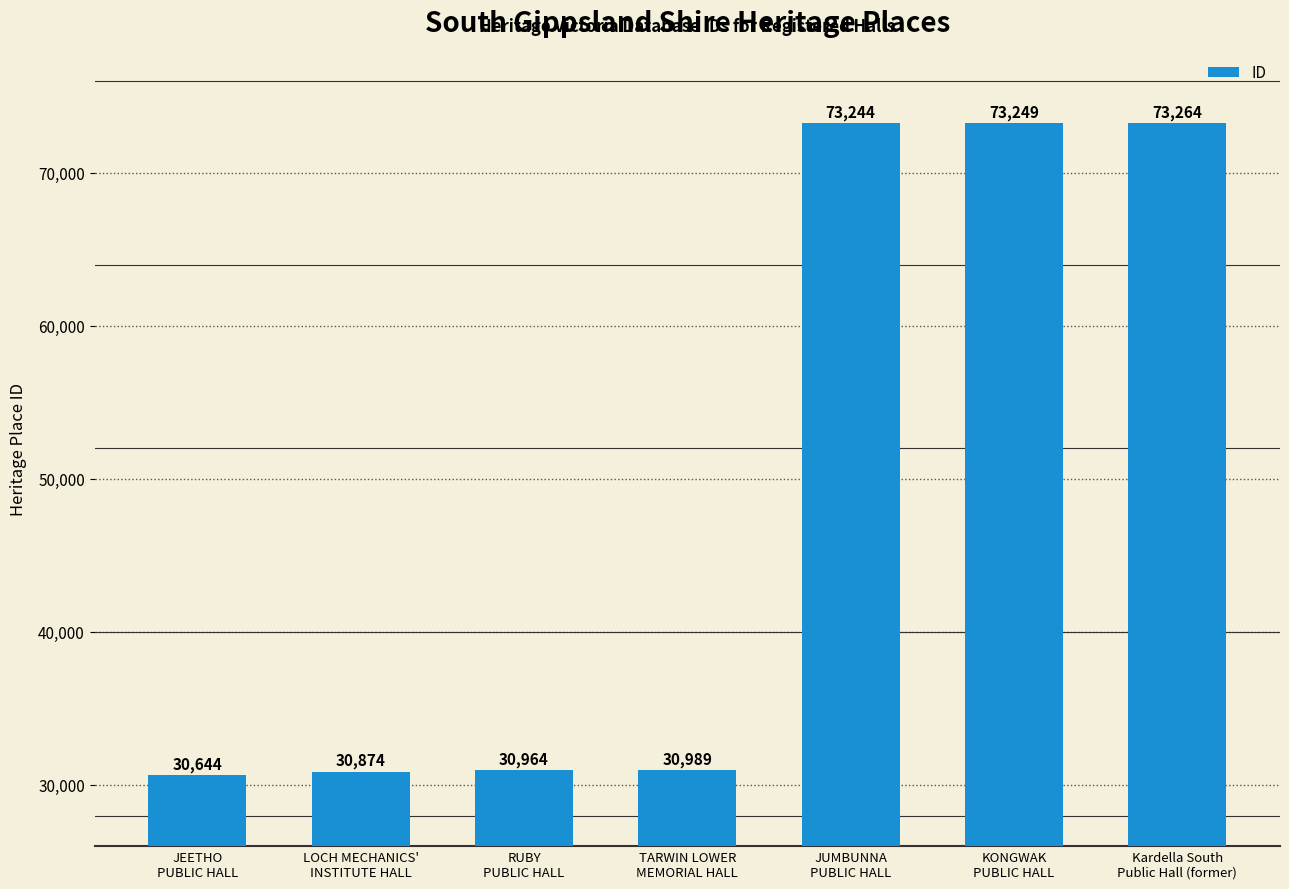

What is the value of the 7th bar from the left?

73264